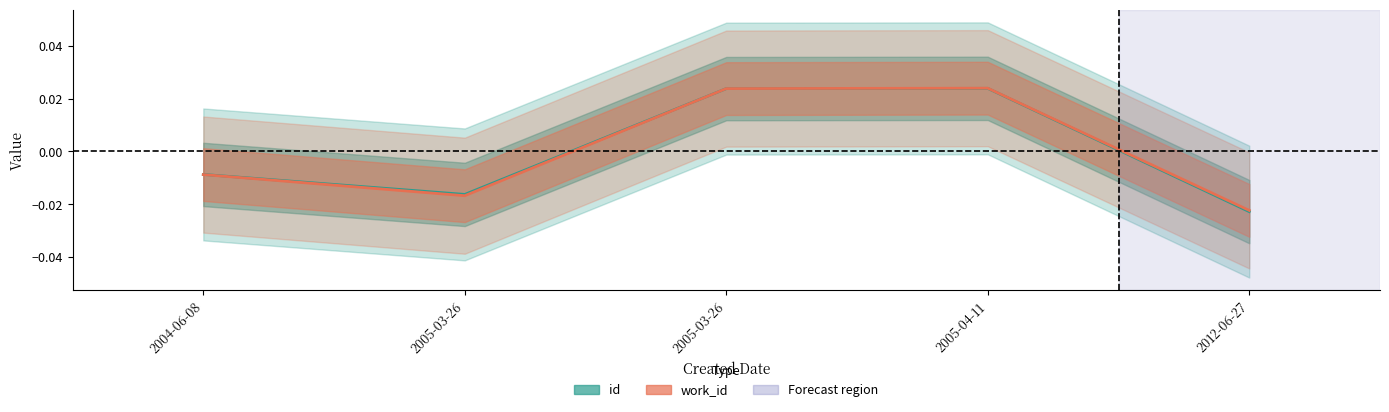

The id series shows -0.0 at 2004-06-08. True or false?

True